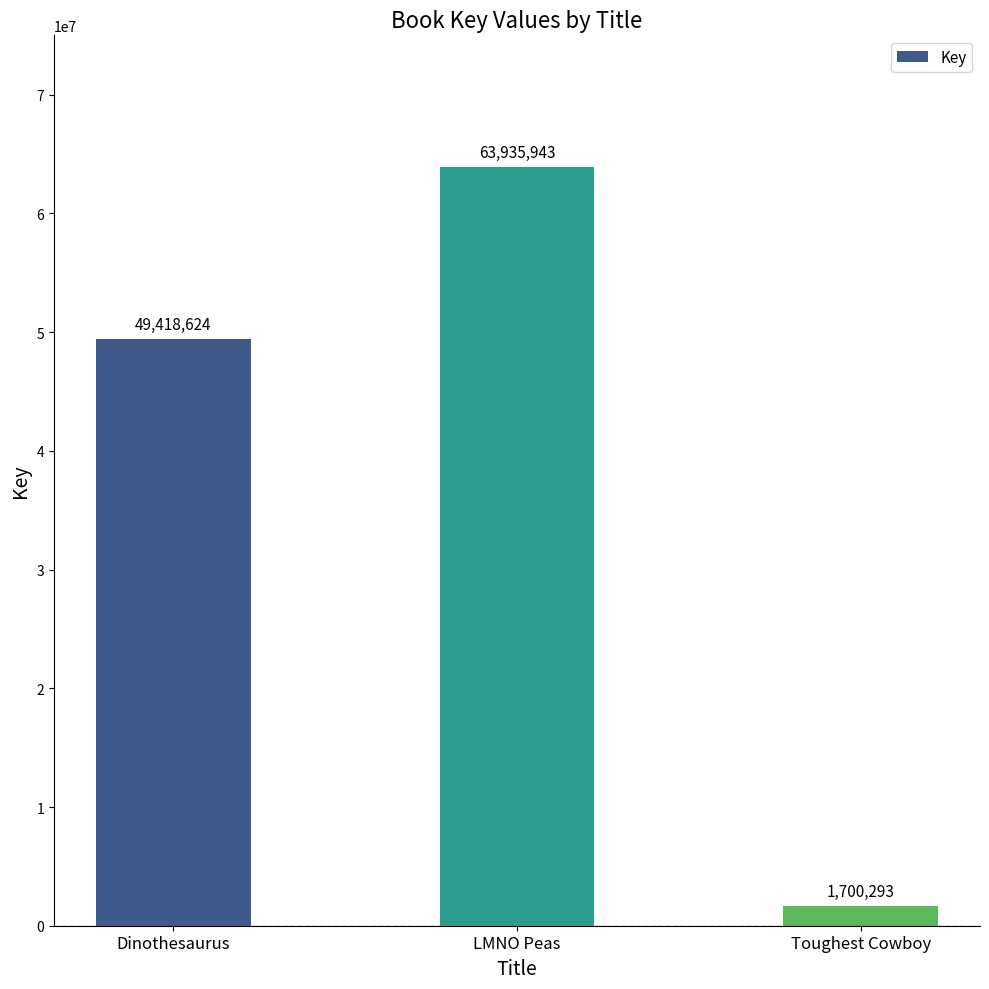

What is the smallest value displayed?

1700293